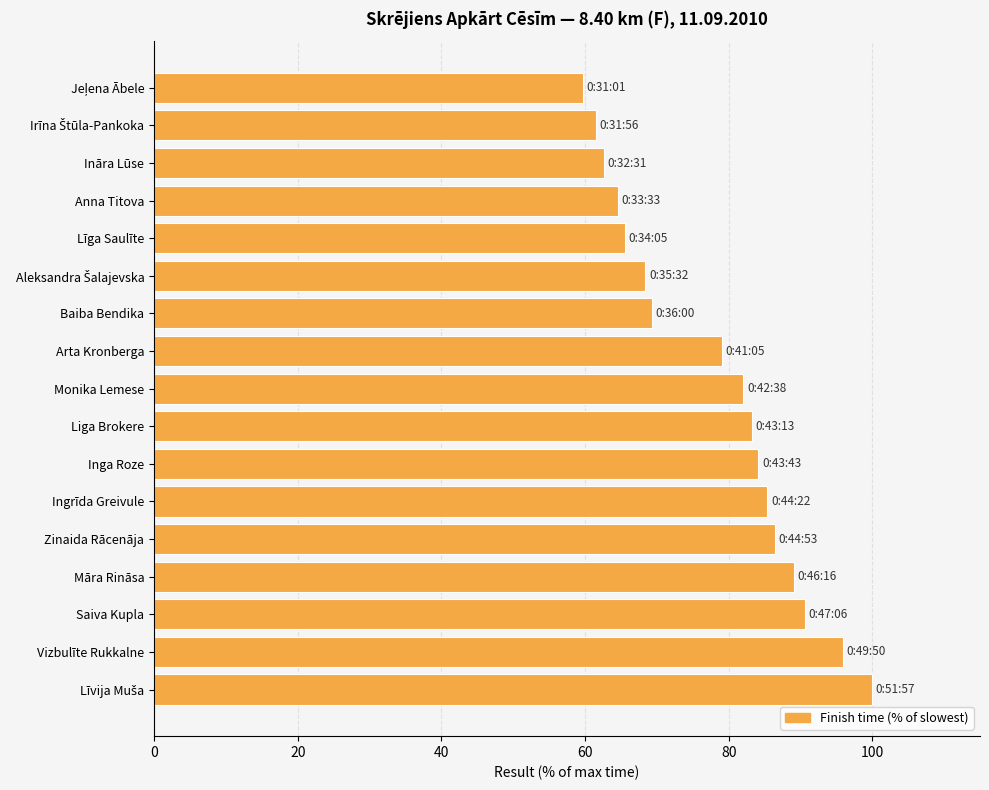

What is the average value?

78.1